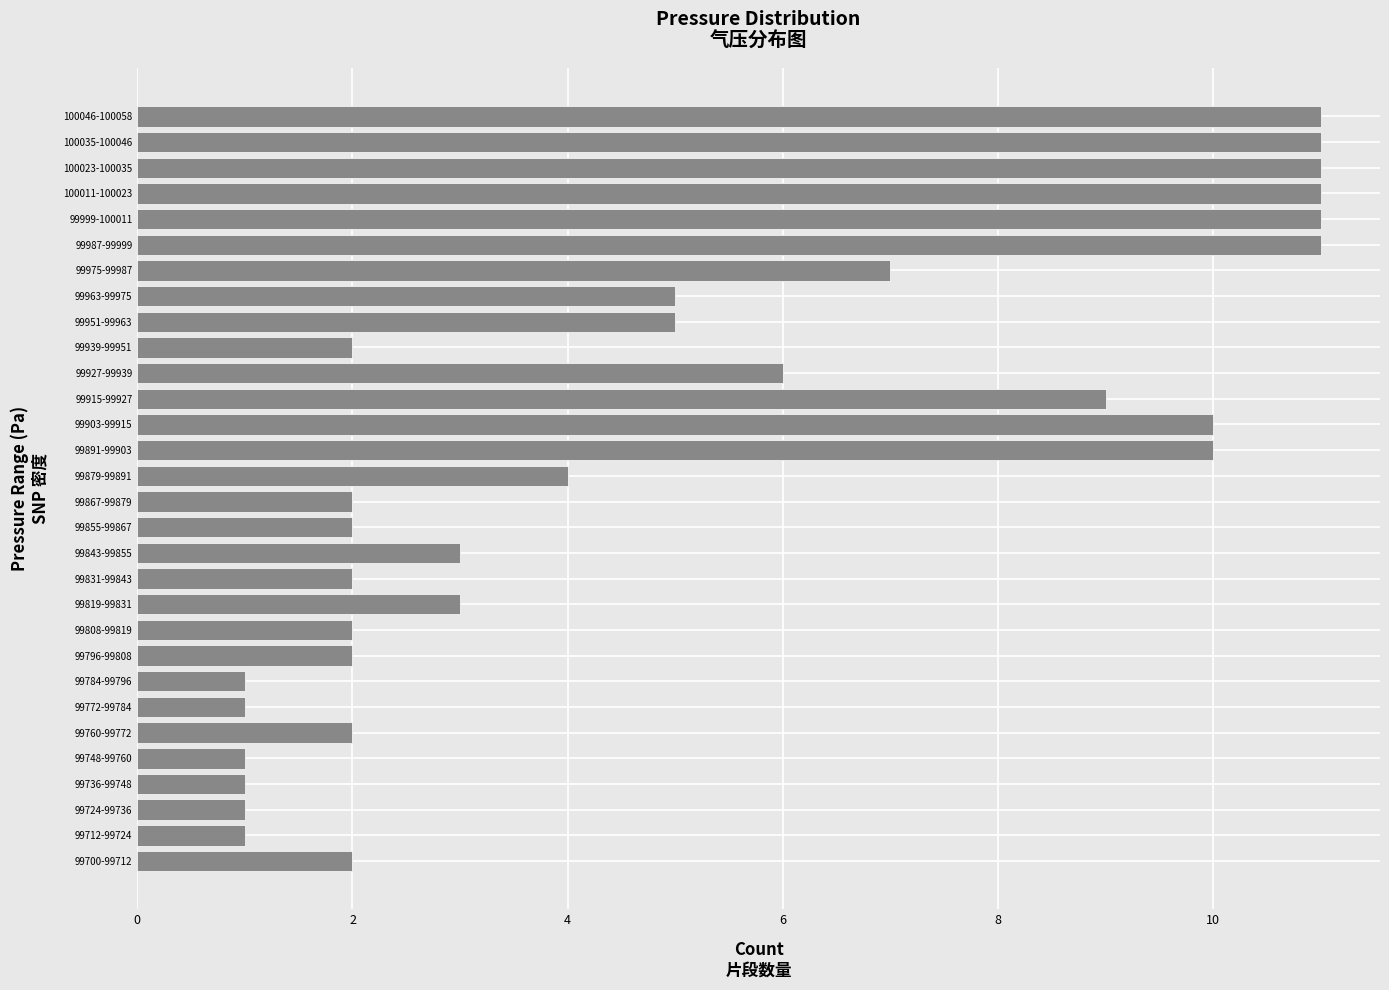

Reading top to bottom, what are all the values shown in this chart?

11	11	11	11	11	11	7	5	5	2	6	9	10	10	4	2	2	3	2	3	2	2	1	1	2	1	1	1	1	2